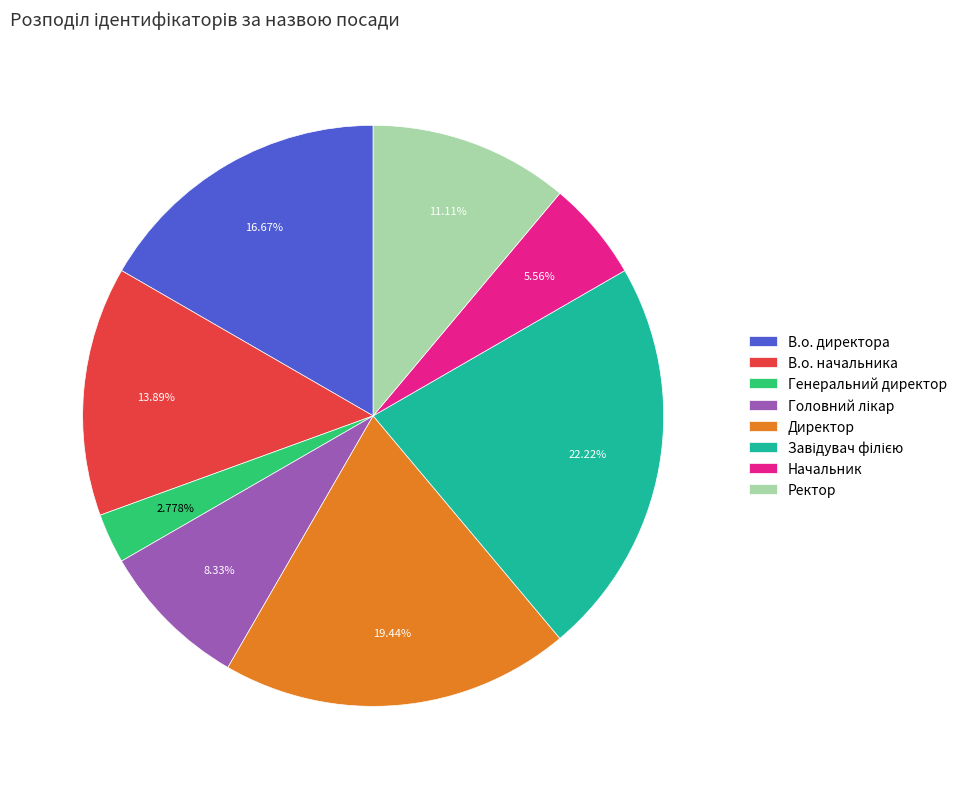

Which category has the smallest portion of the pie?

Генеральний директор